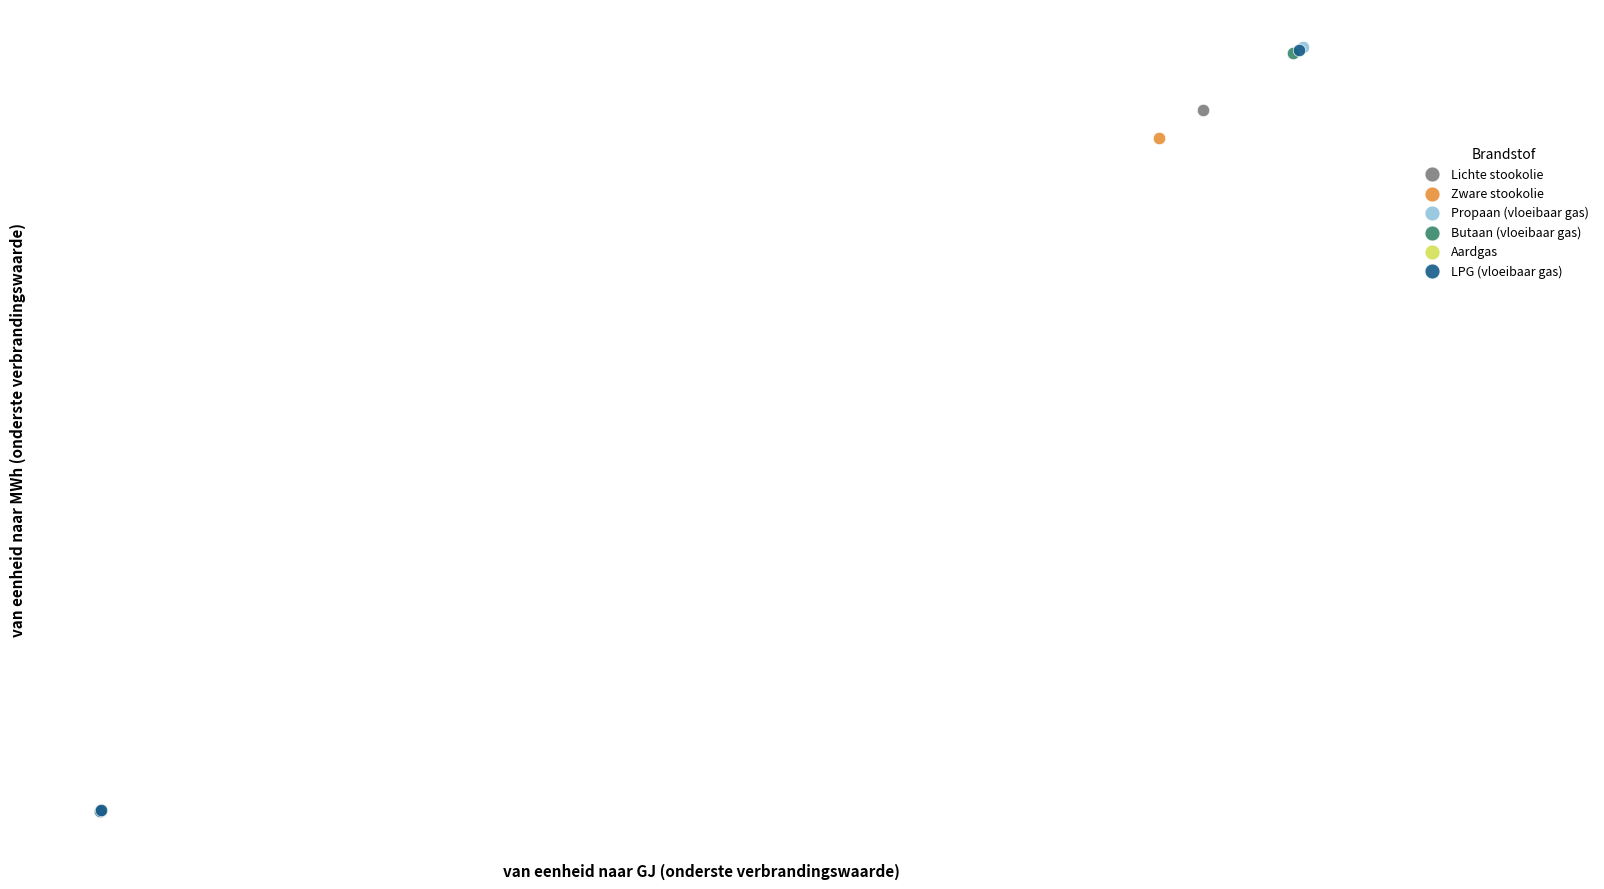

What are all the series names shown in the legend?

Lichte stookolie, Zware stookolie, Propaan (vloeibaar gas), Butaan (vloeibaar gas), Aardgas, LPG (vloeibaar gas)